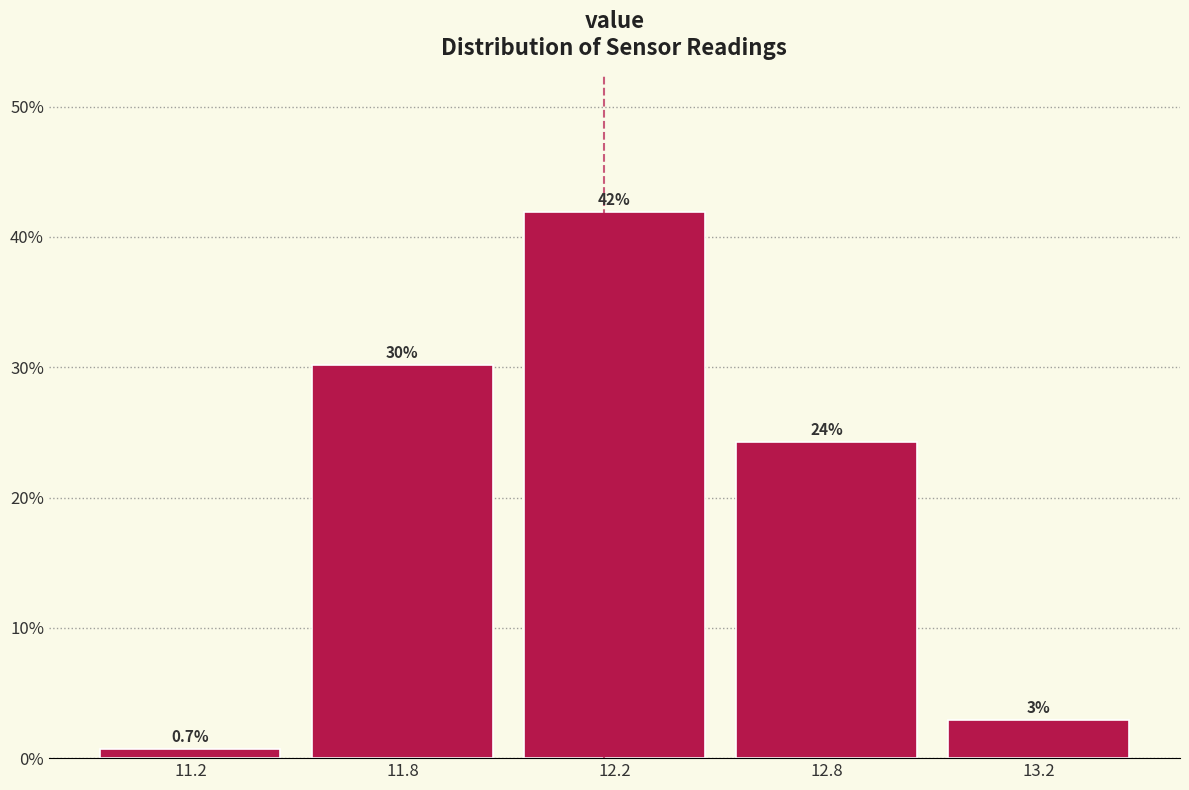

Which has a higher value, 12.2 or 13.2?

12.2